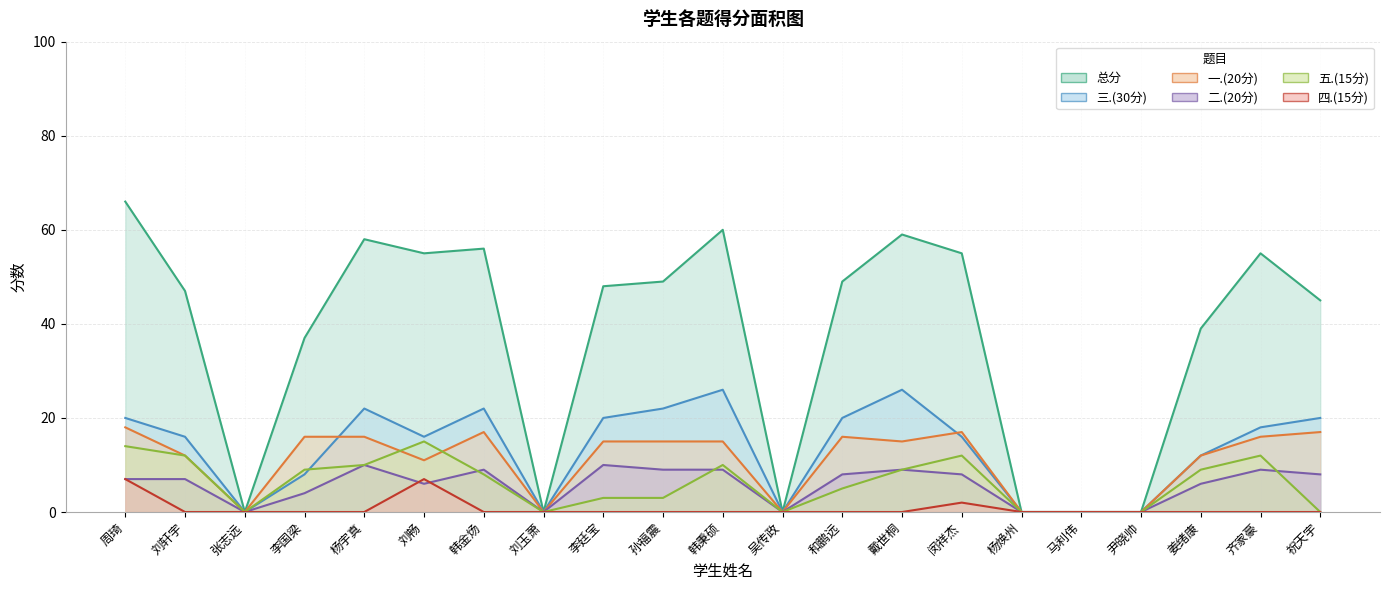

At which category is the sum across all series the highest?

周琦